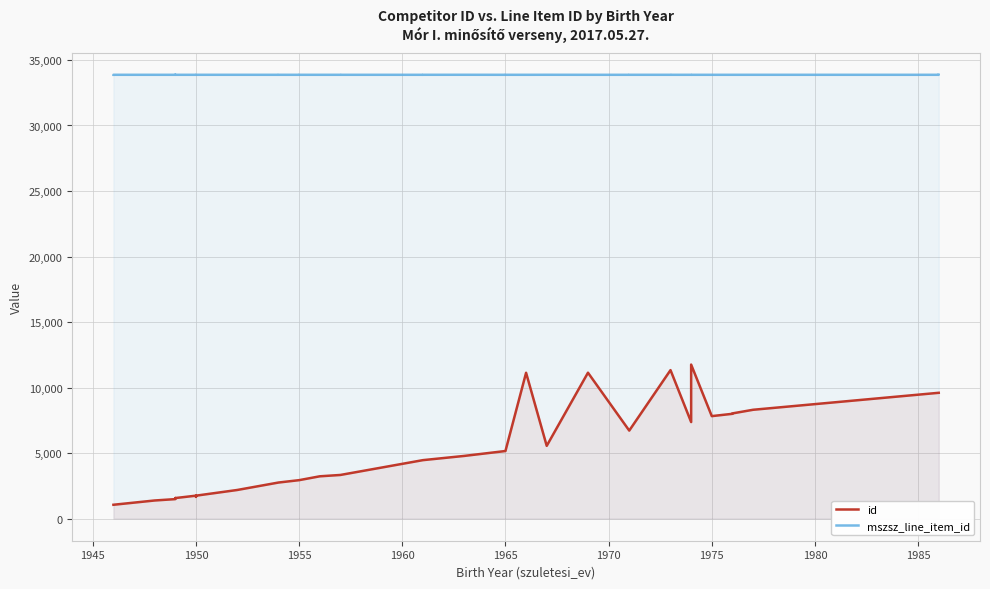

How many series are shown in this chart?

2